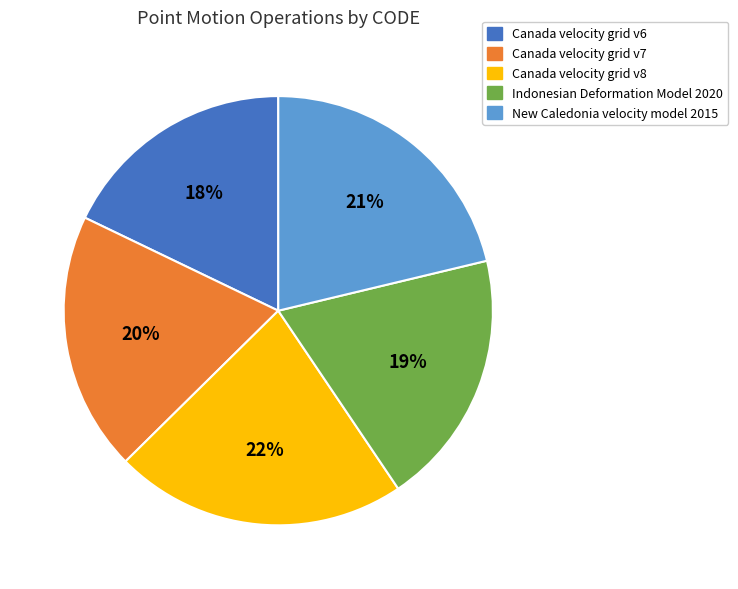

What percentage is the Indonesian Deformation Model 2020 slice, to the nearest percent?

19%